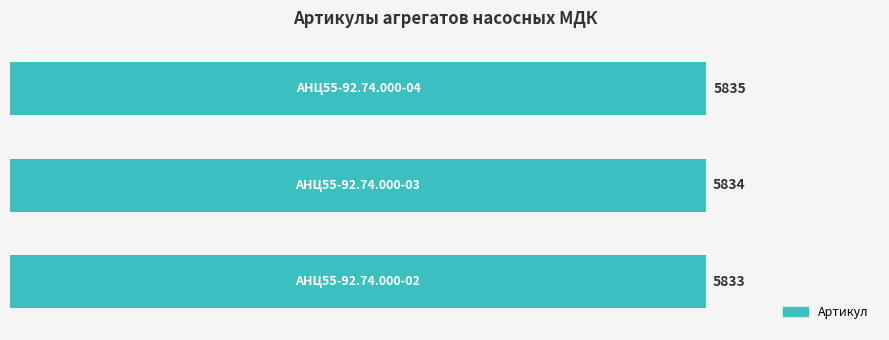

What is the smallest value displayed?

5833